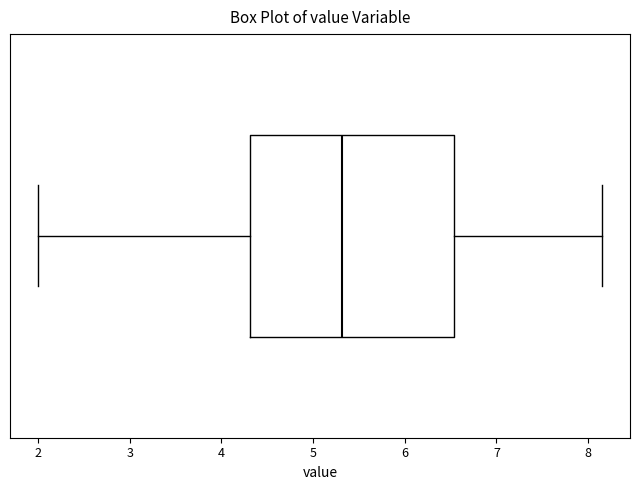

Read this box plot against the x-axis: the position of the median line, the range covered by the box, and the ends of both whiskers. The values are not printed on the chart, so give them approximately, as read against the axis.

median 5.3, box 4.3 to 6.5, whiskers 2.0 to 8.2